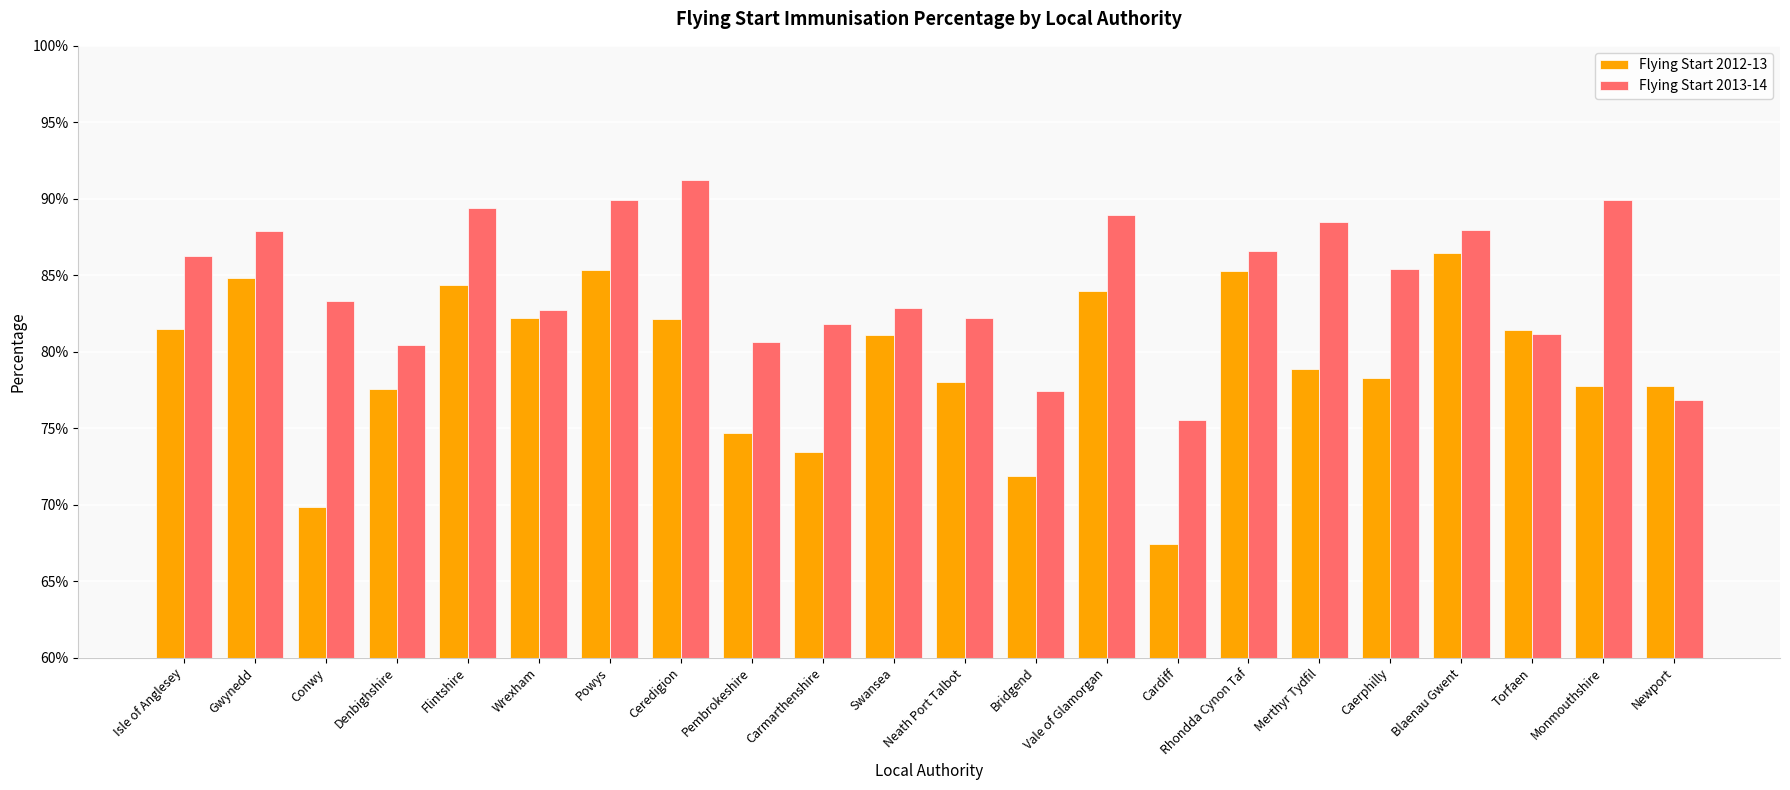

Does the chart contain any negative values?

No